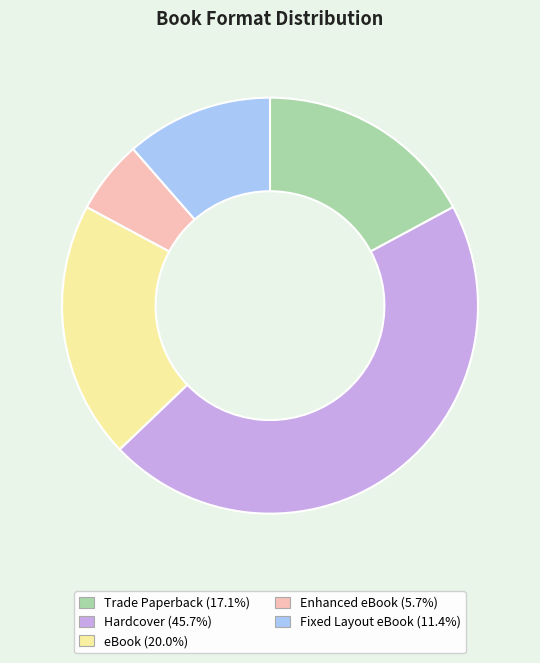

Which has a higher value, eBook or Fixed Layout eBook?

eBook